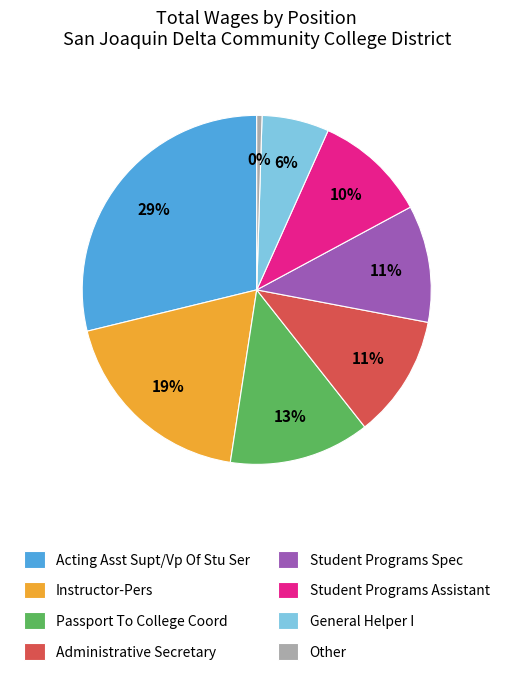

To the nearest percent, what is the average slice percentage?

12%